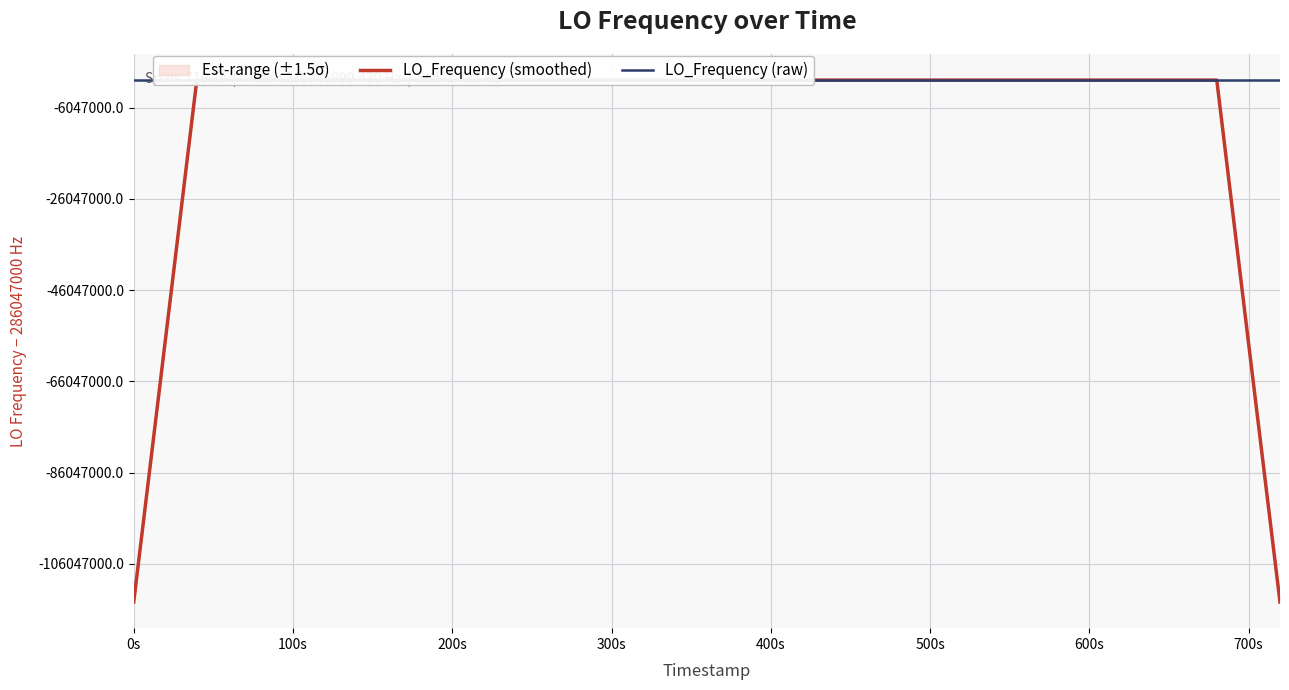

After their last crossing, which series has the higher values: LO_Frequency (smoothed) or LO_Frequency (raw)?

LO_Frequency (raw)